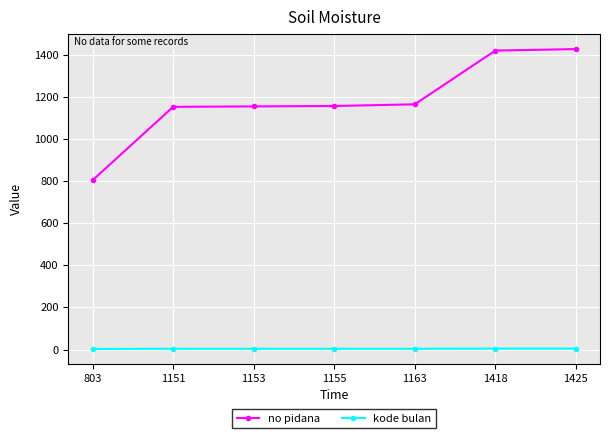

What is the greatest value displayed?

1426